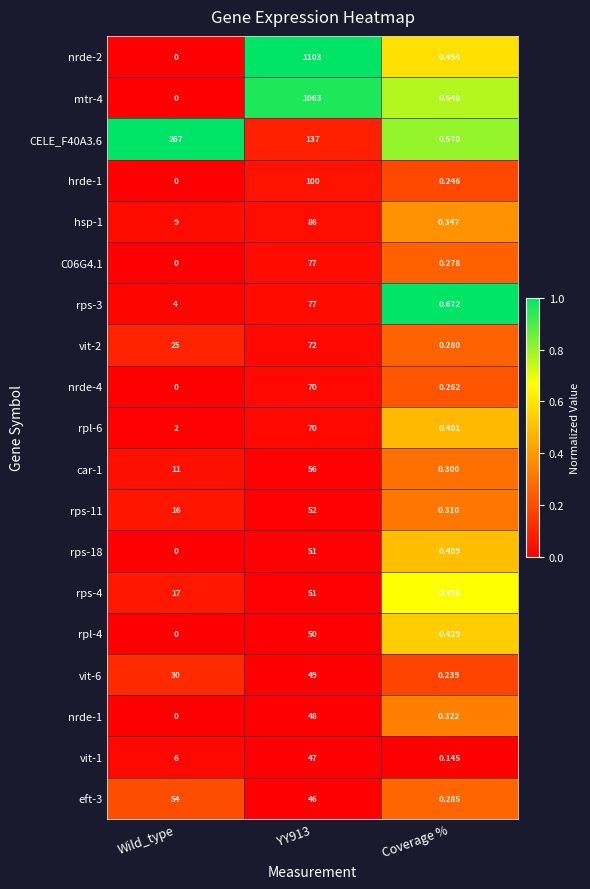

Where is vit-6 nearest to the value 24?

Wild_type